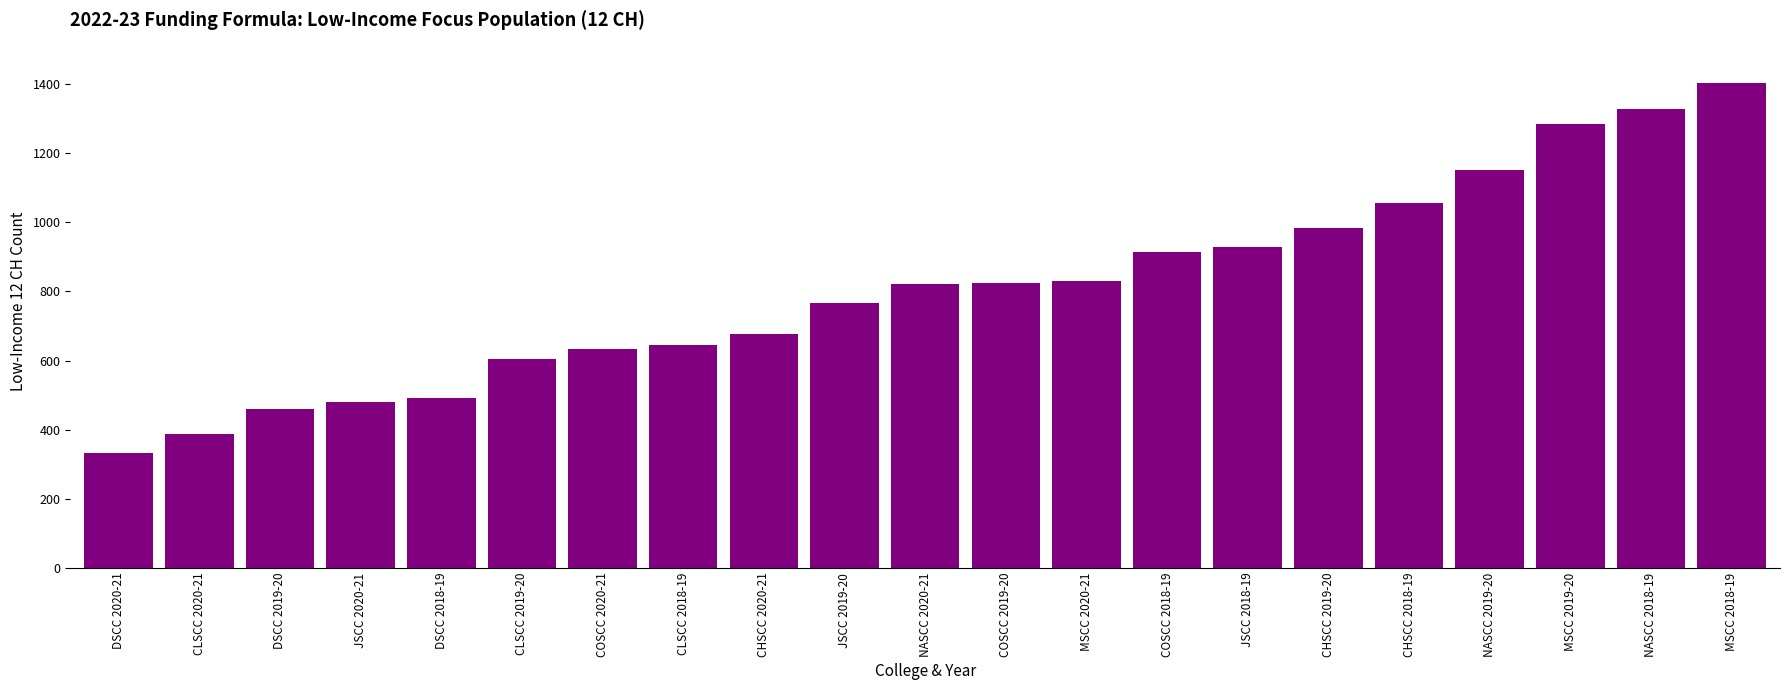

At which category does the chart reach its minimum across all series?

DSCC 2020-21